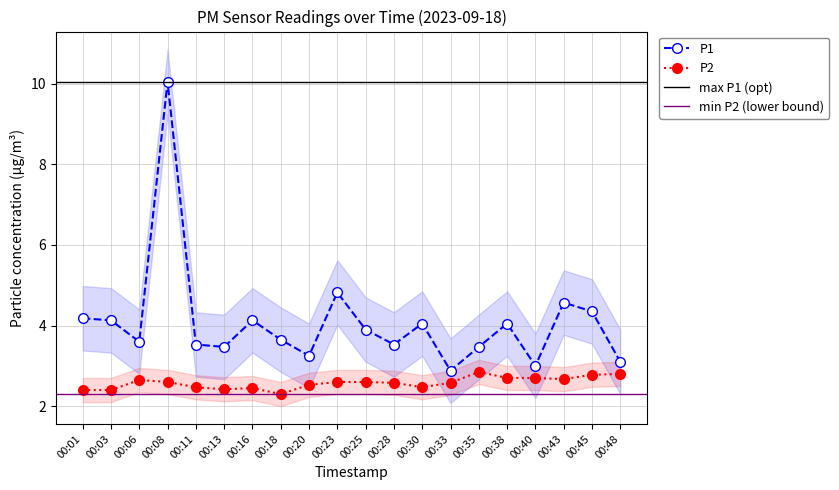

At which label is P1 closest to 6?

00:23